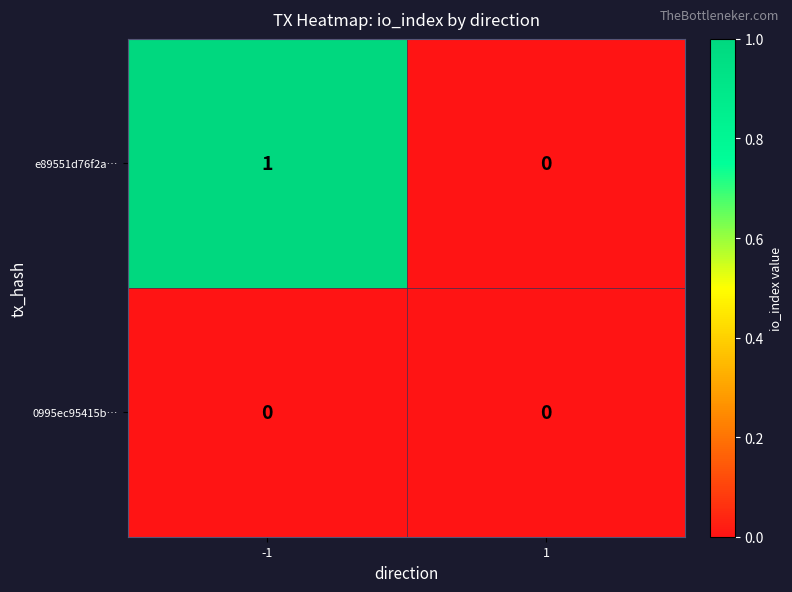

List the series in order of their overall mean, highest first.

e89551d76f2a…, 0995ec95415b…